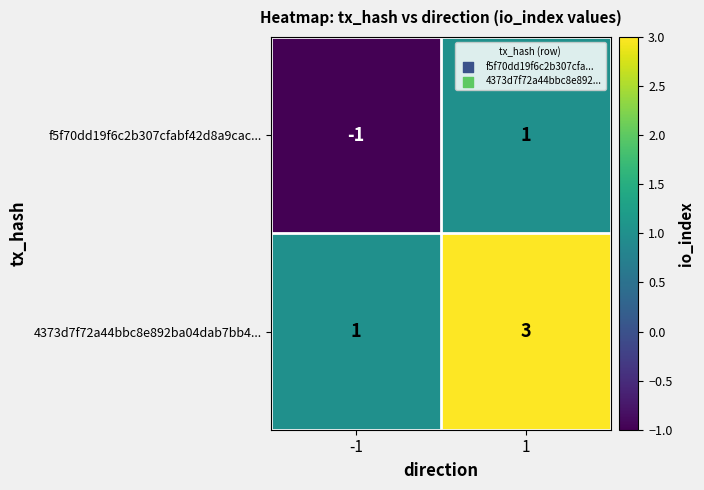

Is the value of f5f70dd19f6c2b307cfabf42d8a9cac... at -1 greater than the value of 4373d7f72a44bbc8e892ba04dab7bb4... at 1?

No